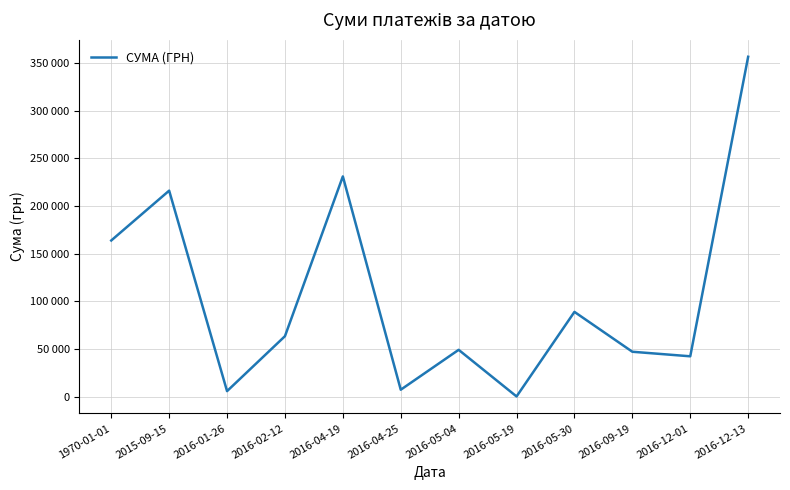

The chart shows a value of 10621.7 at 2016-04-25. True or false?

False